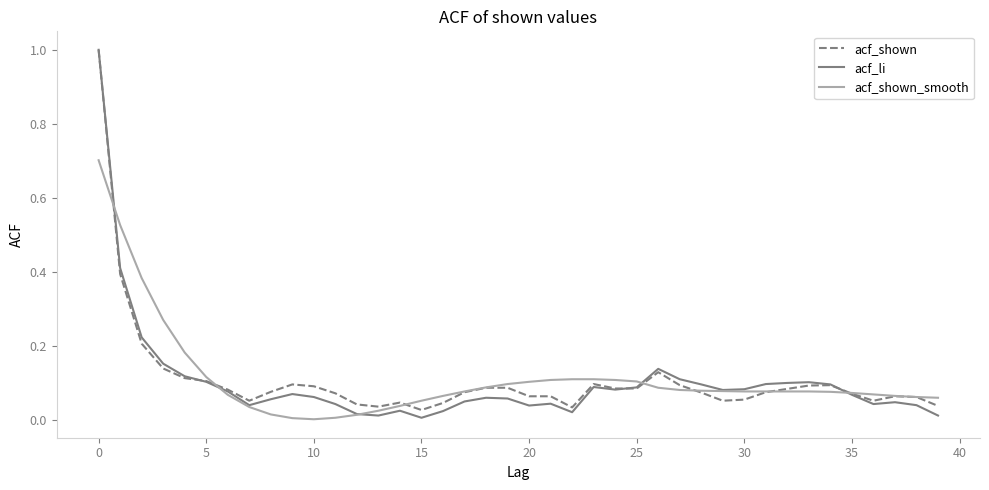

Which series has the widest spread of values?

acf_li